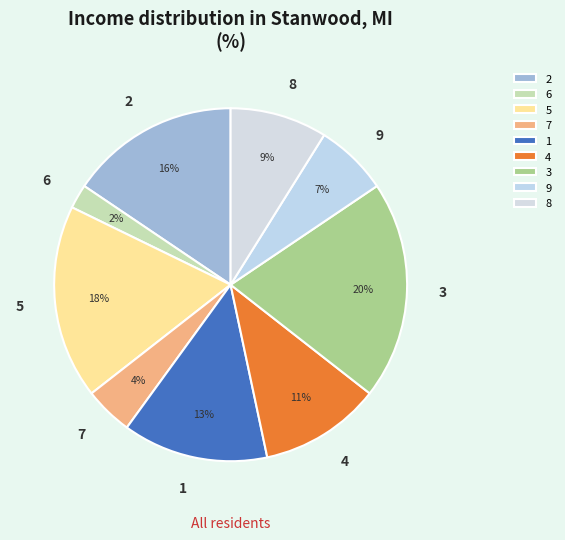

Does any single category account for the majority?

No